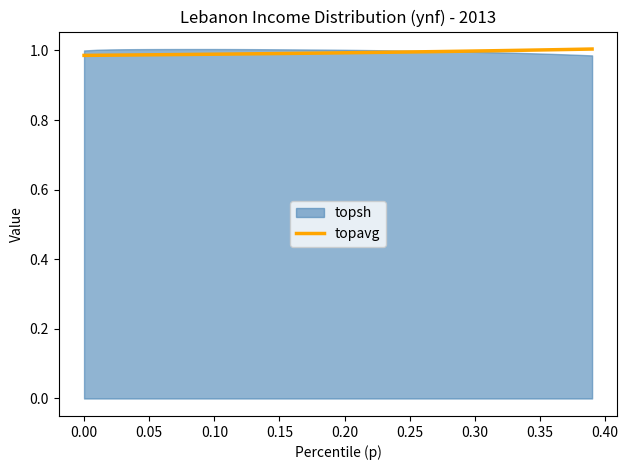

True or false: topavg has a value of 1.0 at 0.10.

True